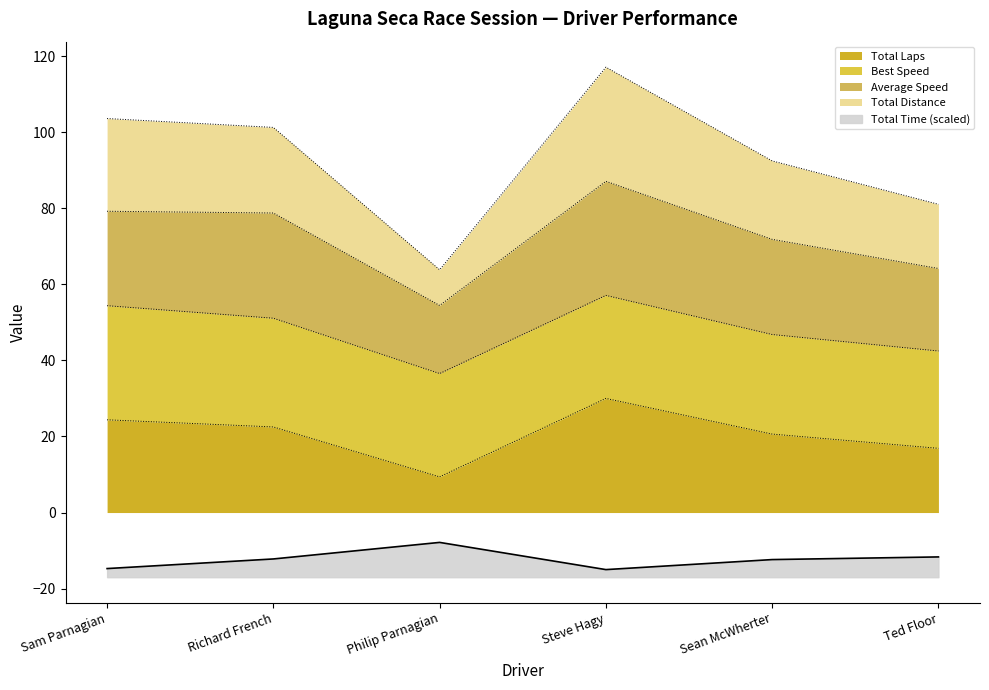

List the labels in order of Total Time value, largest first.

Philip Parnagian, Ted Floor, Richard French, Sean McWherter, Sam Parnagian, Steve Hagy